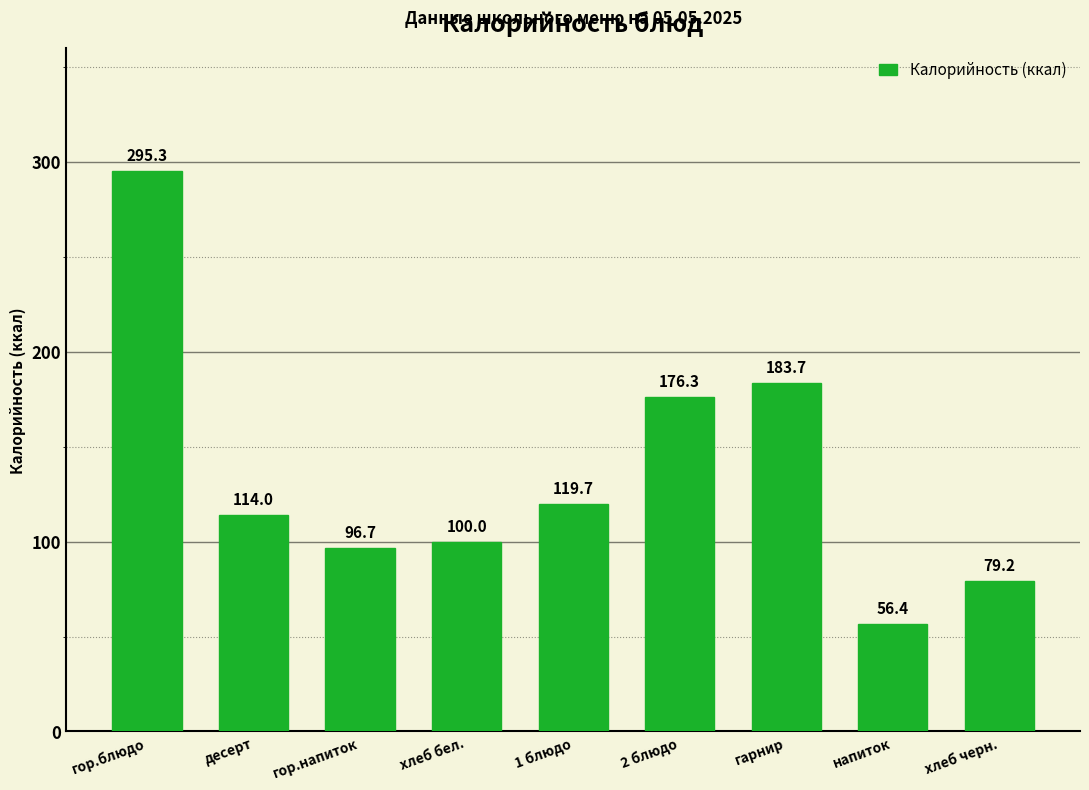

At which category does the chart reach its minimum across all series?

напиток